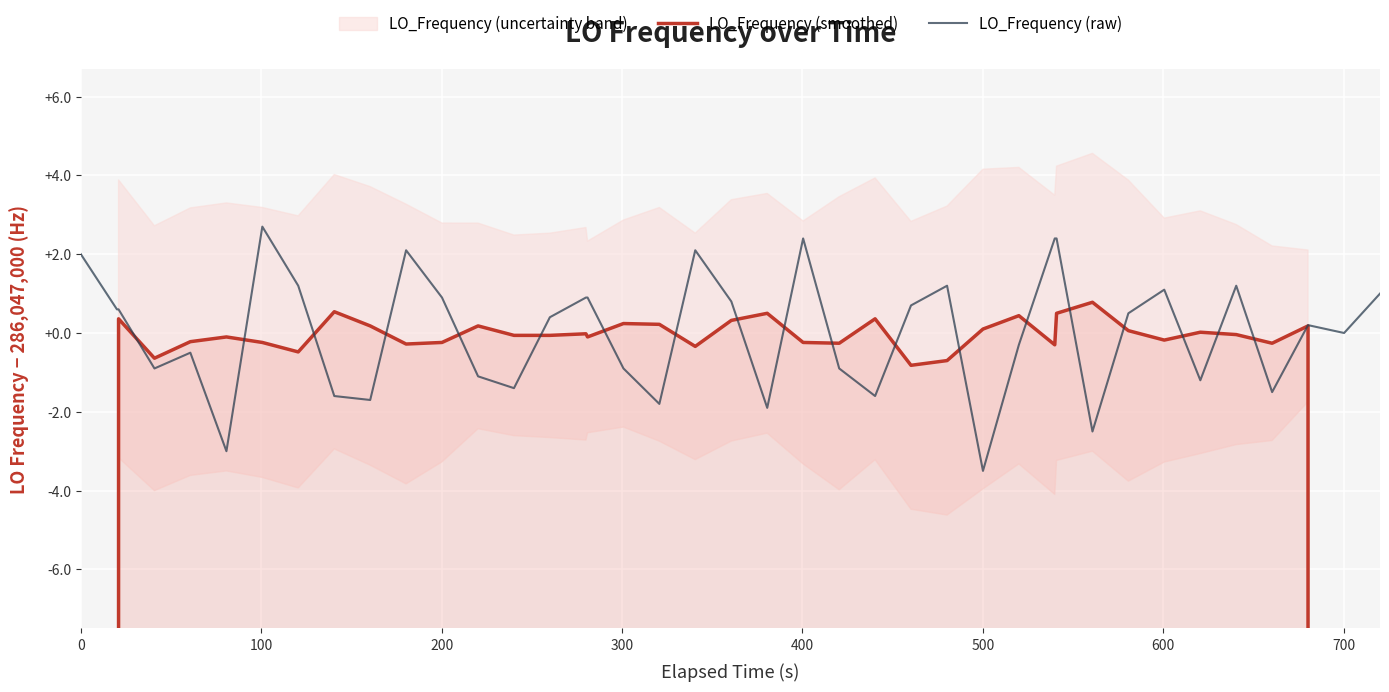

Which series has the widest spread of values?

LO_Frequency (smoothed)